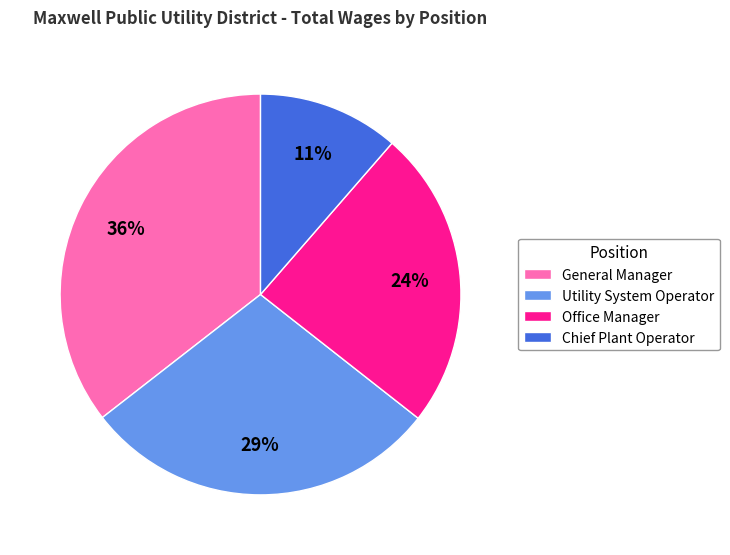

To the nearest percent, what is the combined percentage of Chief Plant Operator and General Manager?

47%